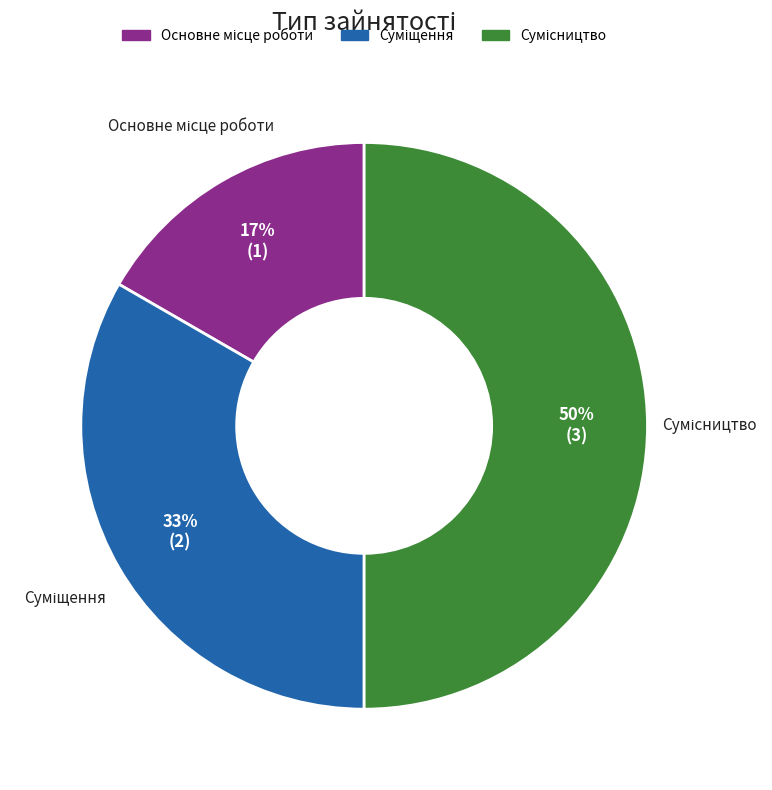

To the nearest percent, what is the difference between the largest and smallest slice percentages?

33%